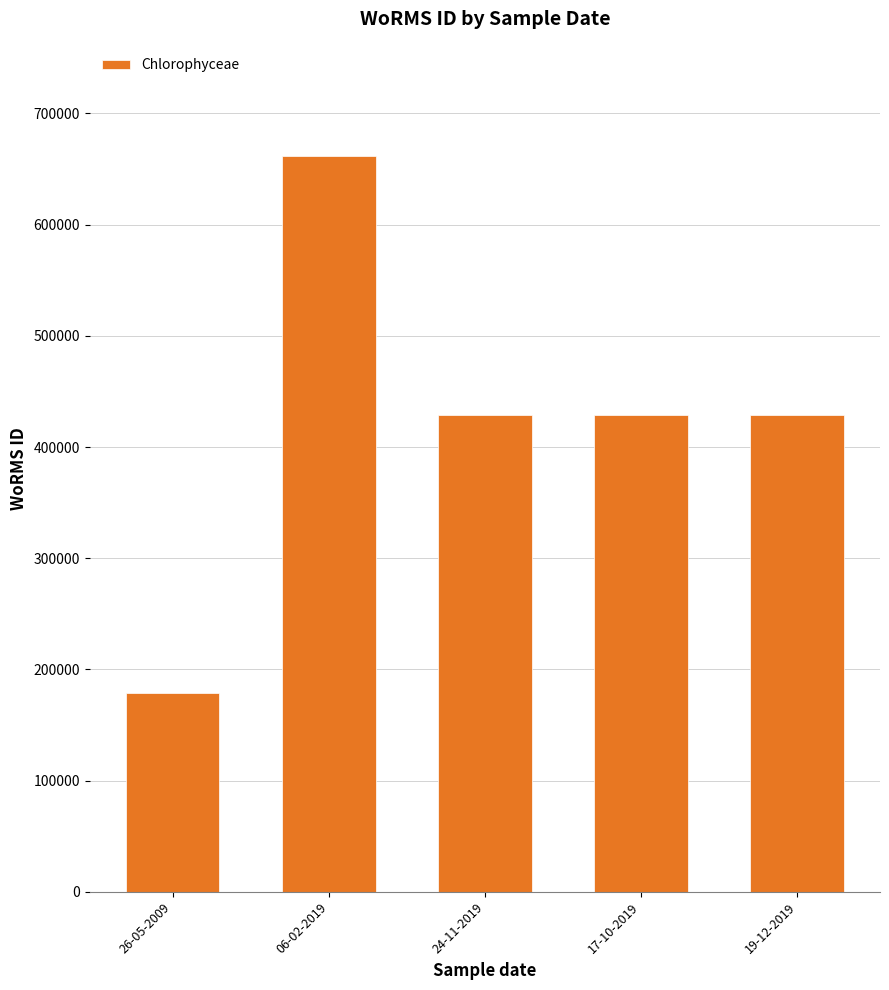

Where does the data first go above 428522?

06-02-2019